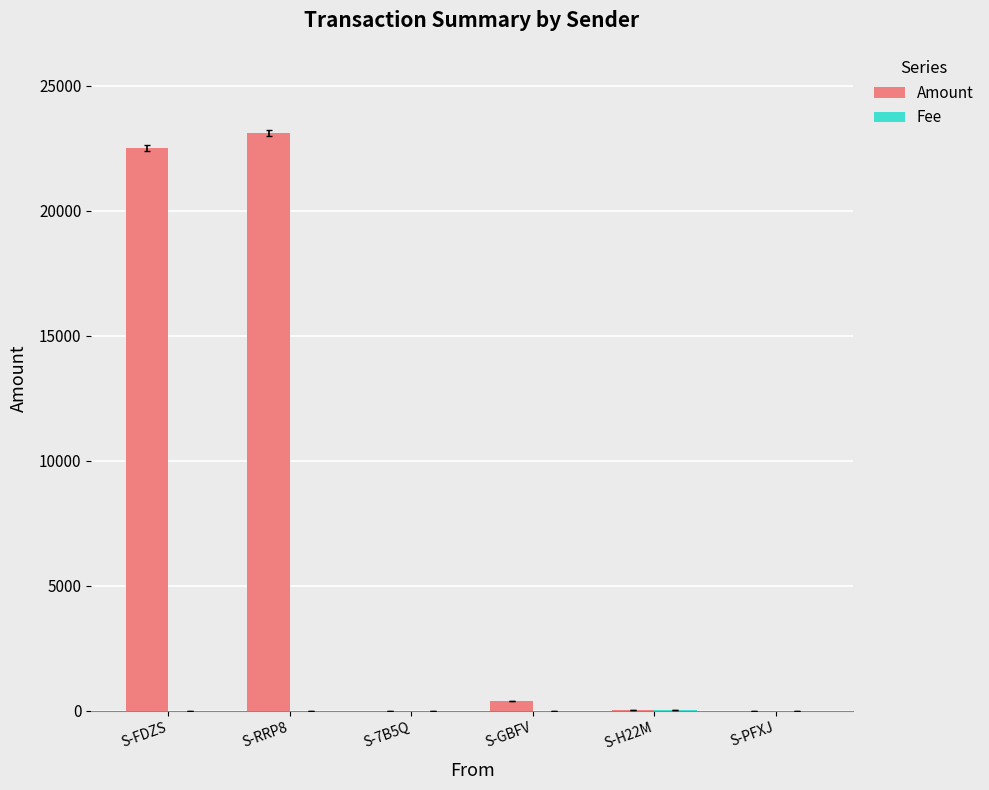

The value of Amount at S-RRP8 is 23103.0. True or false?

True